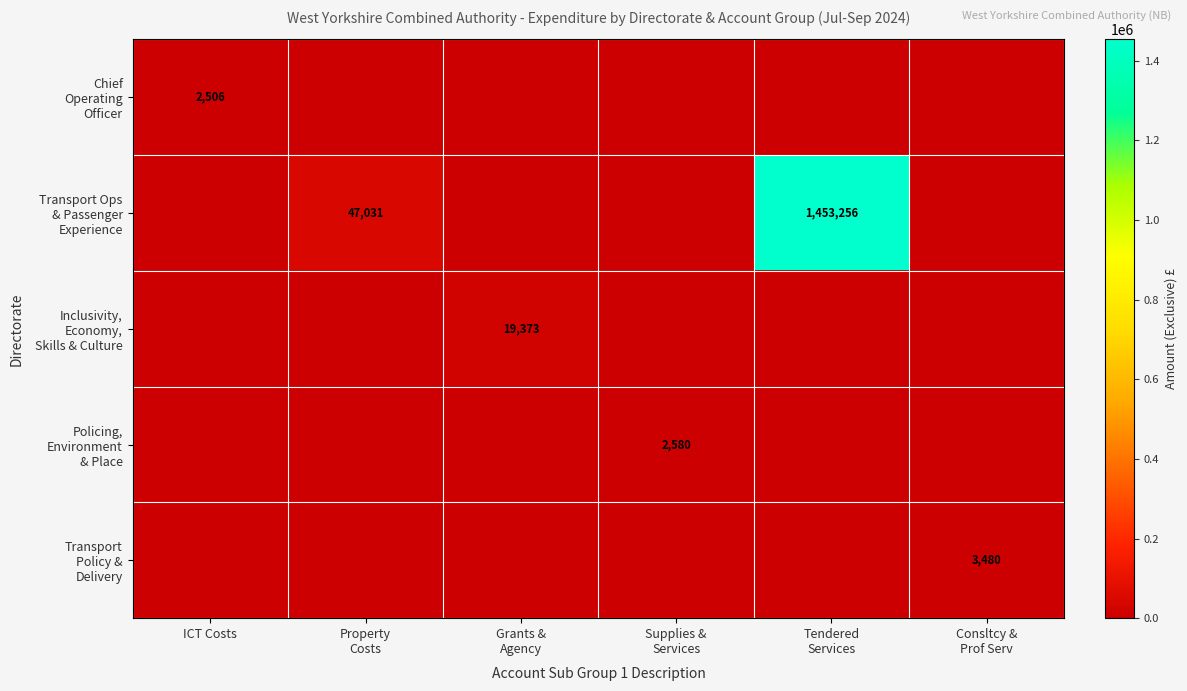

Rank the series by their maximum value, from lowest to highest.

Chief Operating Officer, Policing, Environment & Place, Transport Policy & Delivery, Inclusivity, Economy, Skills & Culture, Transport Ops & Passenger Experience